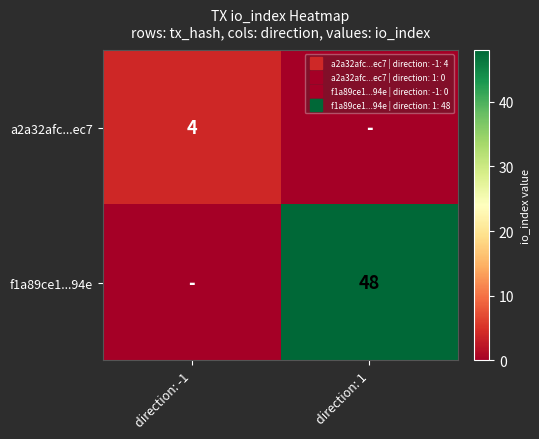

What is the sum of all f1a89ce1...94e values?

48